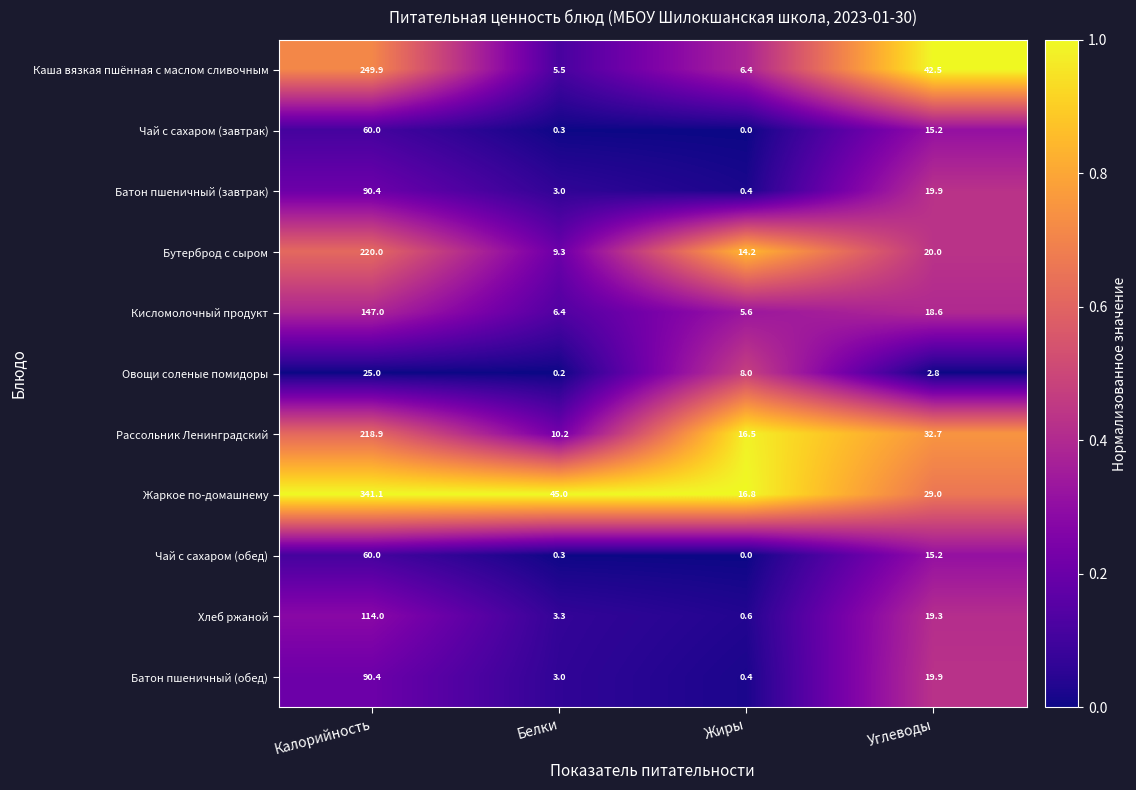

At which category does the chart reach its peak across all series?

Калорийность